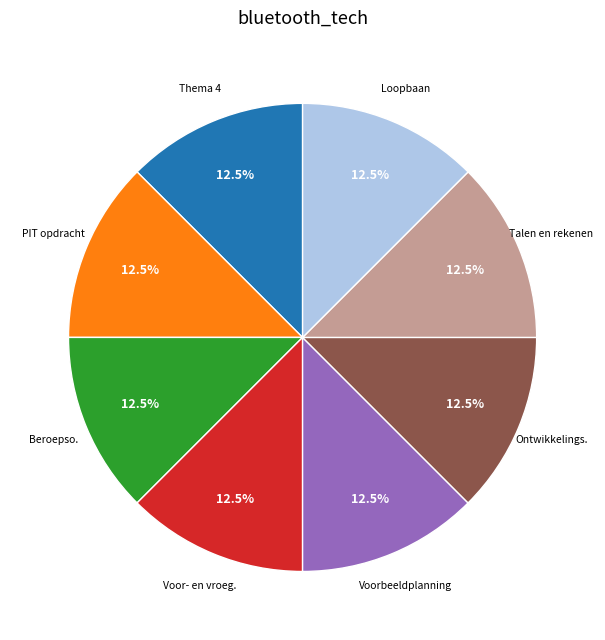

Does any single category account for the majority?

No